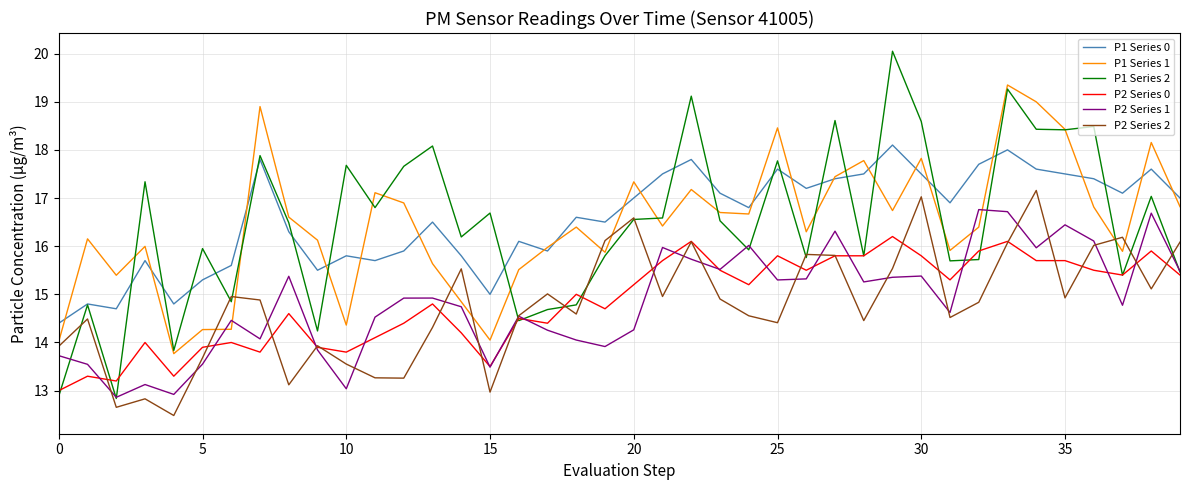

What is the minimum value for P1 Series 1?

13.8